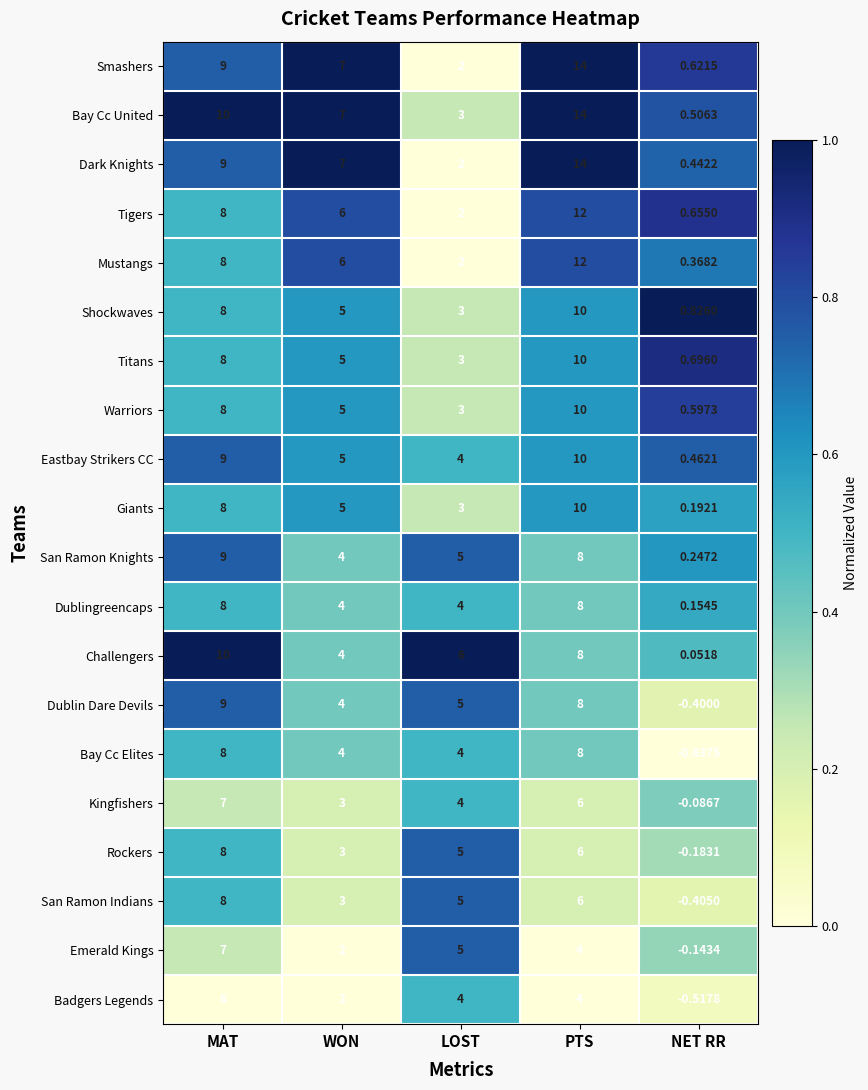

Which label corresponds to the smallest value in the chart?

NET RR